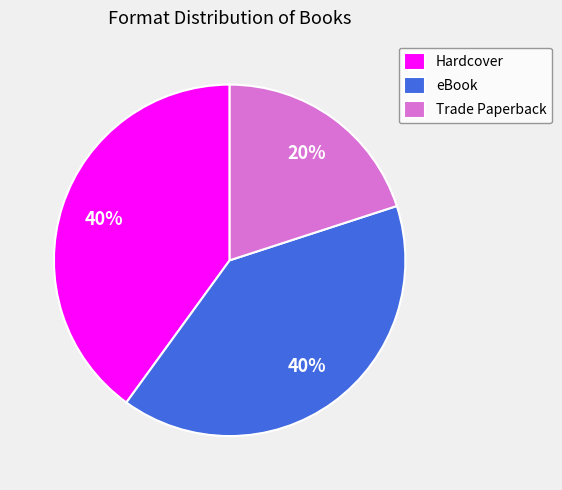

To the nearest percent, what is the combined percentage of Hardcover and Trade Paperback?

60%